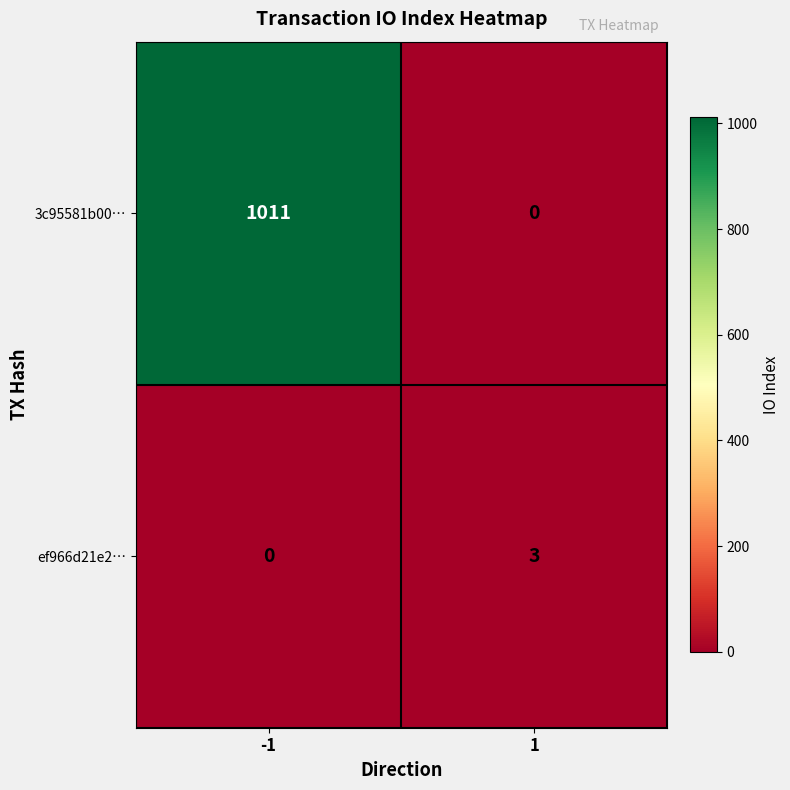

Which series changed the most between -1 and 1?

3c95581b00…